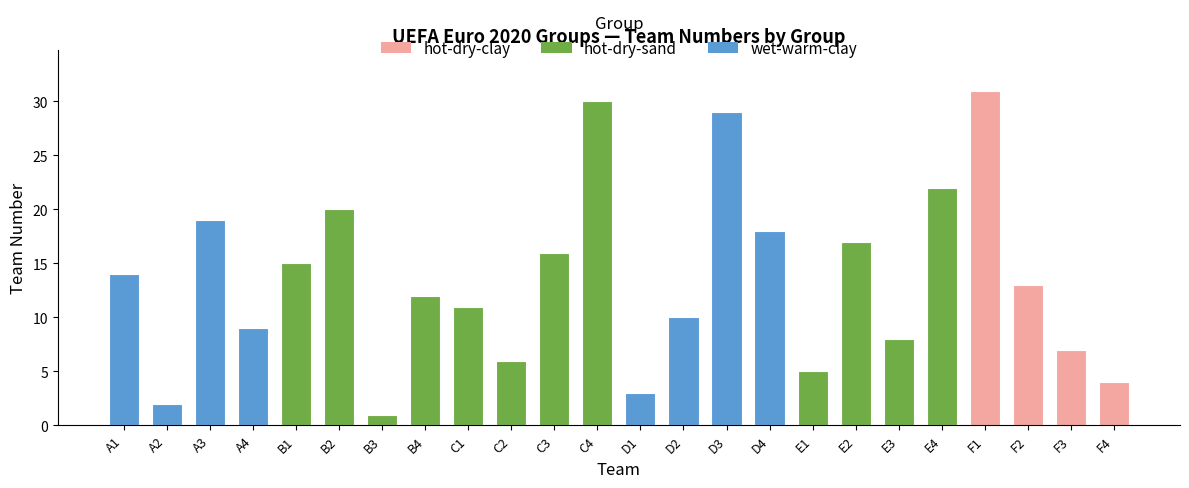

Reading left to right, list all the values displayed in this chart.

14	2	19	9	15	20	1	12	11	6	16	30	3	10	29	18	5	17	8	22	31	13	7	4